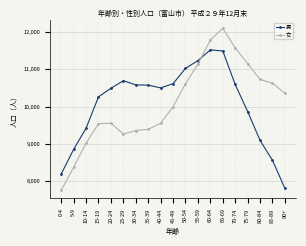

In 女, how many points are lower than both neighbors (excluding endpoints)?

1